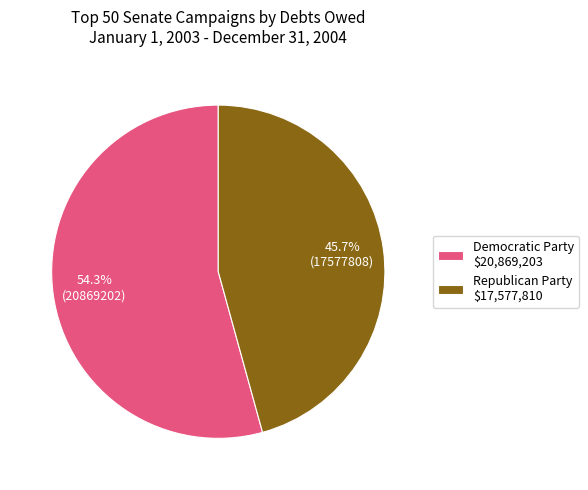

What percentage is NOT represented by Democratic Party $20,869,203?

45.7%